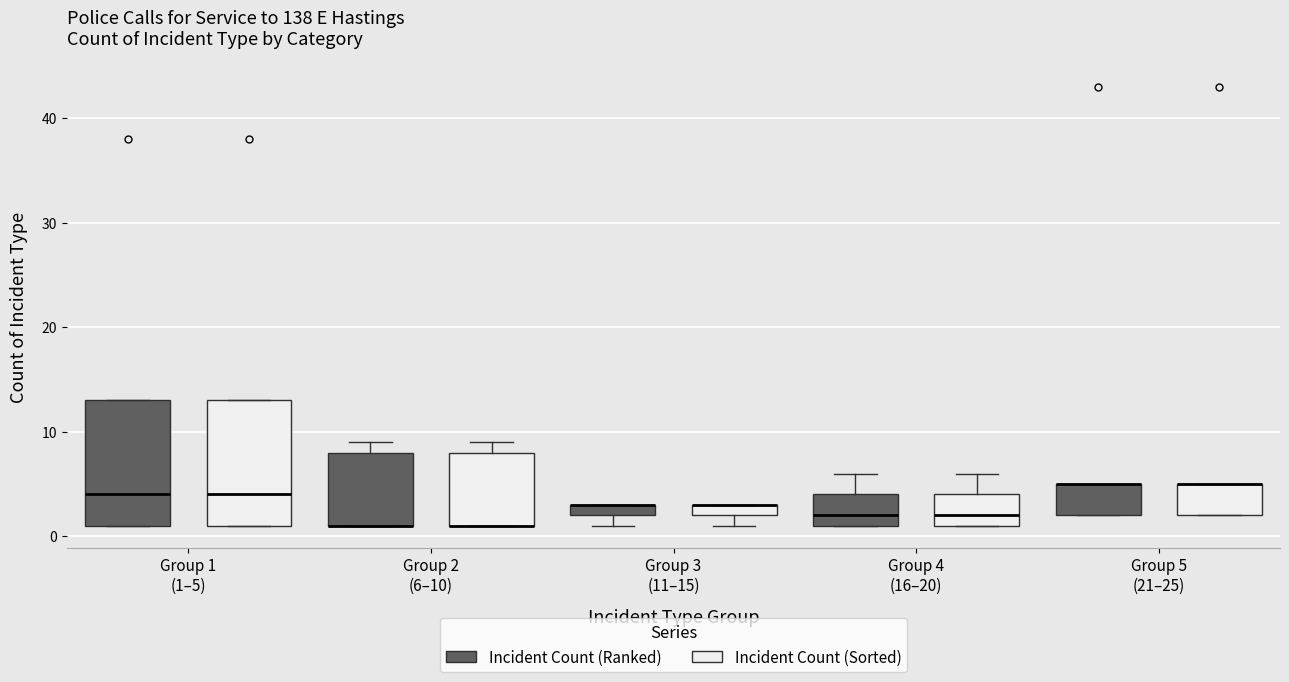

Where is the upper edge of the box for Group 3 (11–15) (Incident Count (Ranked)) on the y-axis? The values are not printed on the chart, so give them approximately, as read against the axis.

3